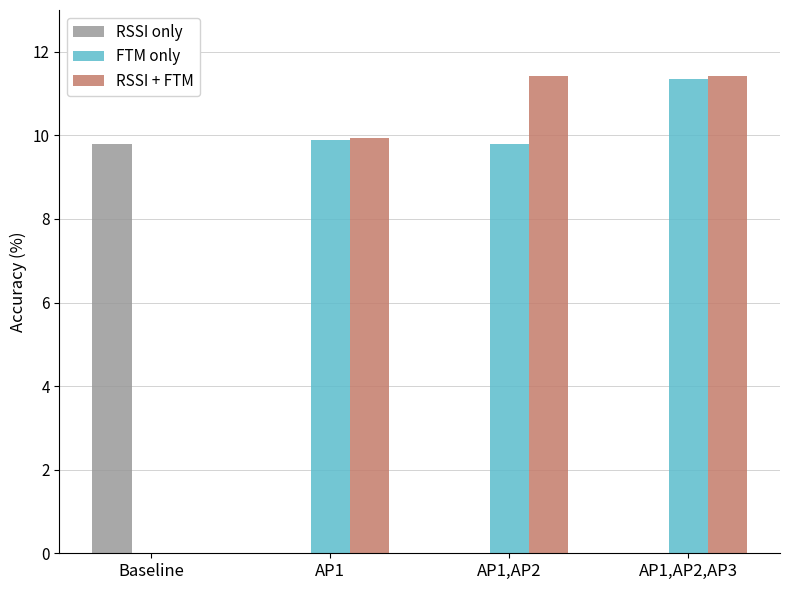

What is the total value across all series at AP1,AP2,AP3?

22.8